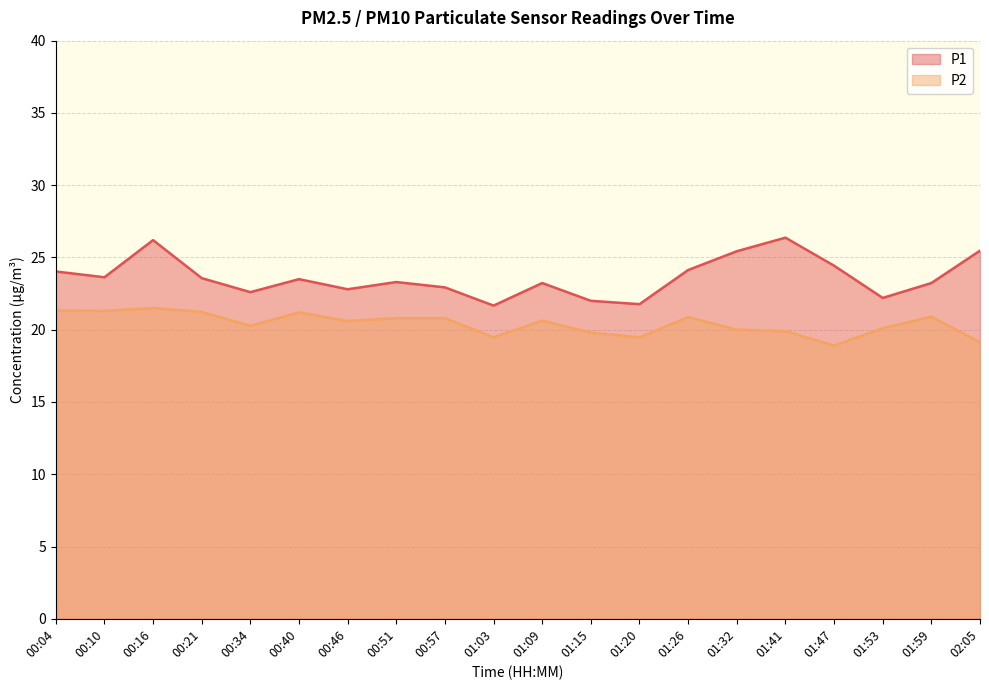

At 01:47, list the series in order from smallest to largest.

P2, P1